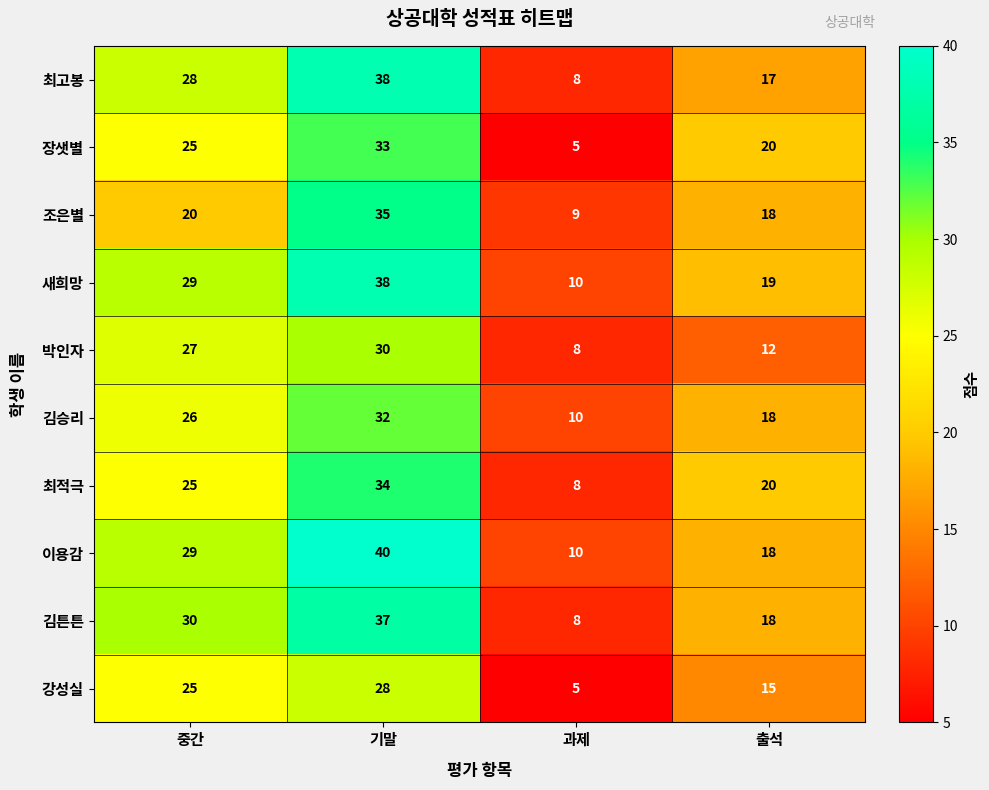

What is the greatest value displayed?

40